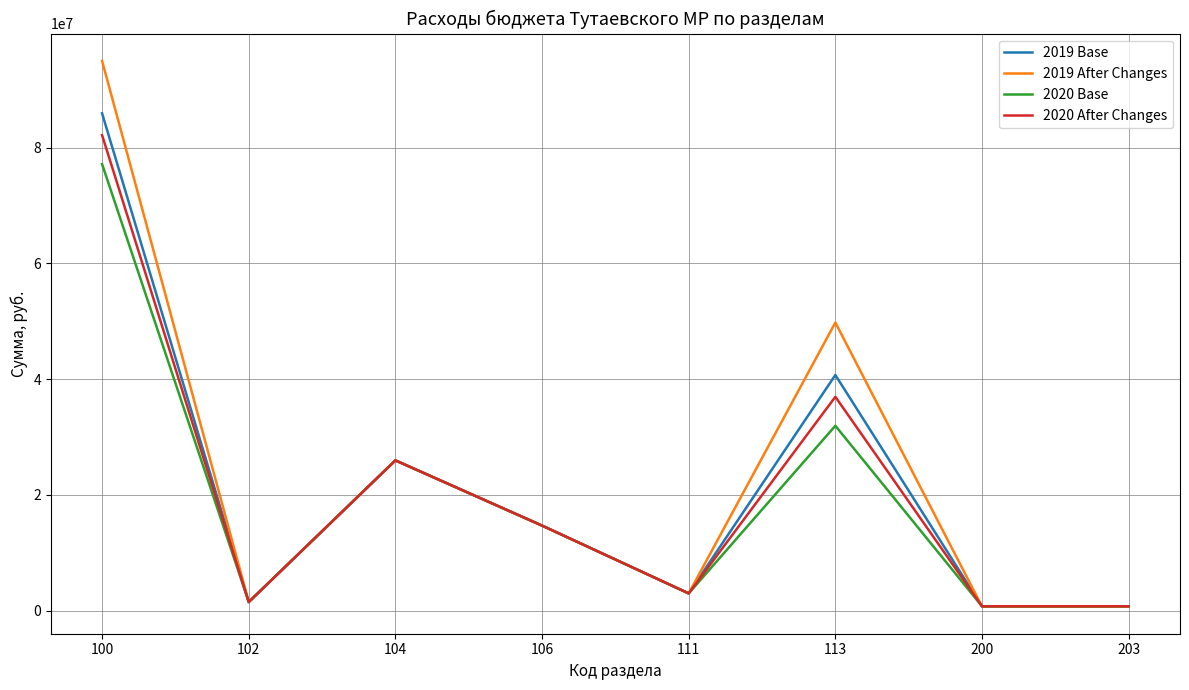

What are all the series names shown in the legend?

2019 Base, 2019 After Changes, 2020 Base, 2020 After Changes